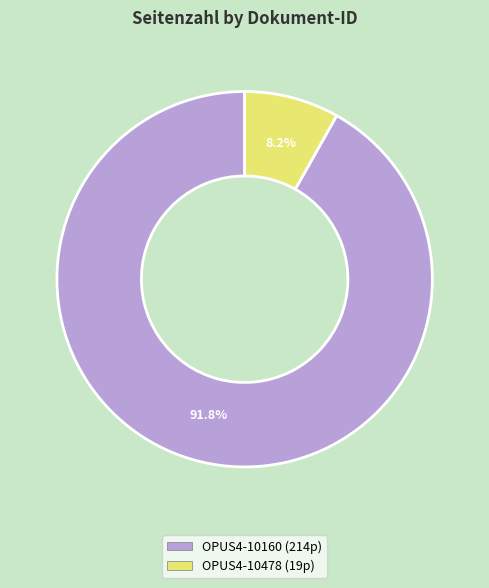

To the nearest percent, what is the combined percentage of OPUS4-10160 and OPUS4-10478?

100%